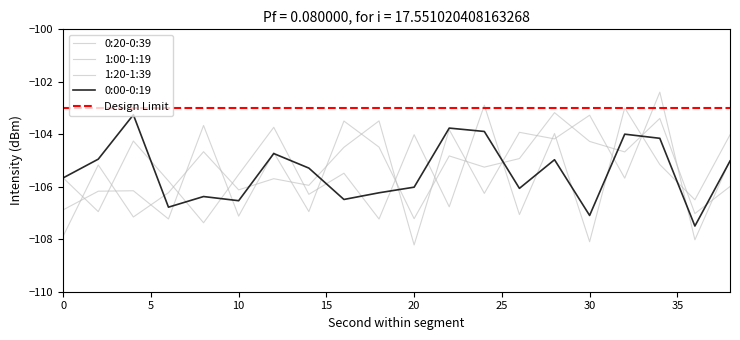

Is it true that 1:00-1:19 equals -108.1 at 30?

True